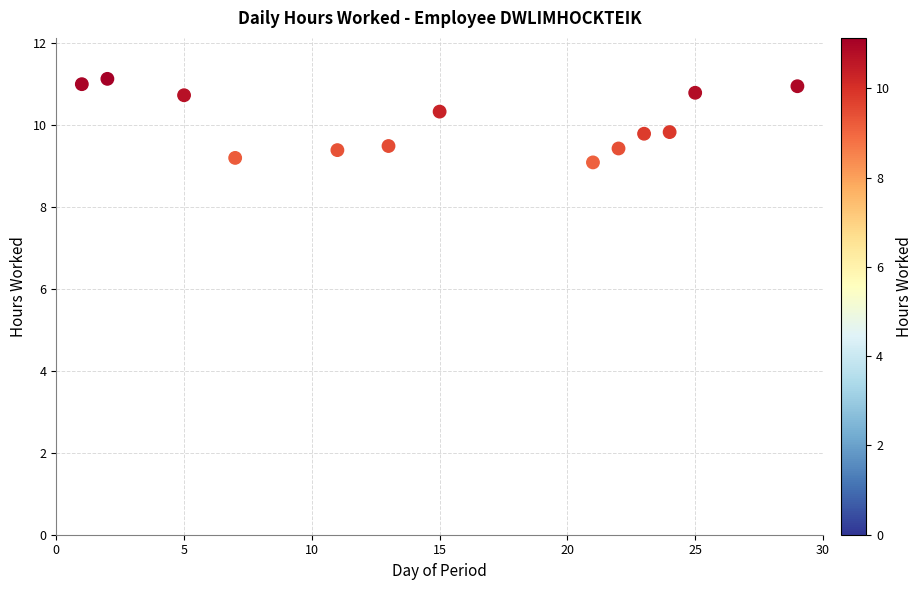

What is the range of X values (max minus min)?

28.0